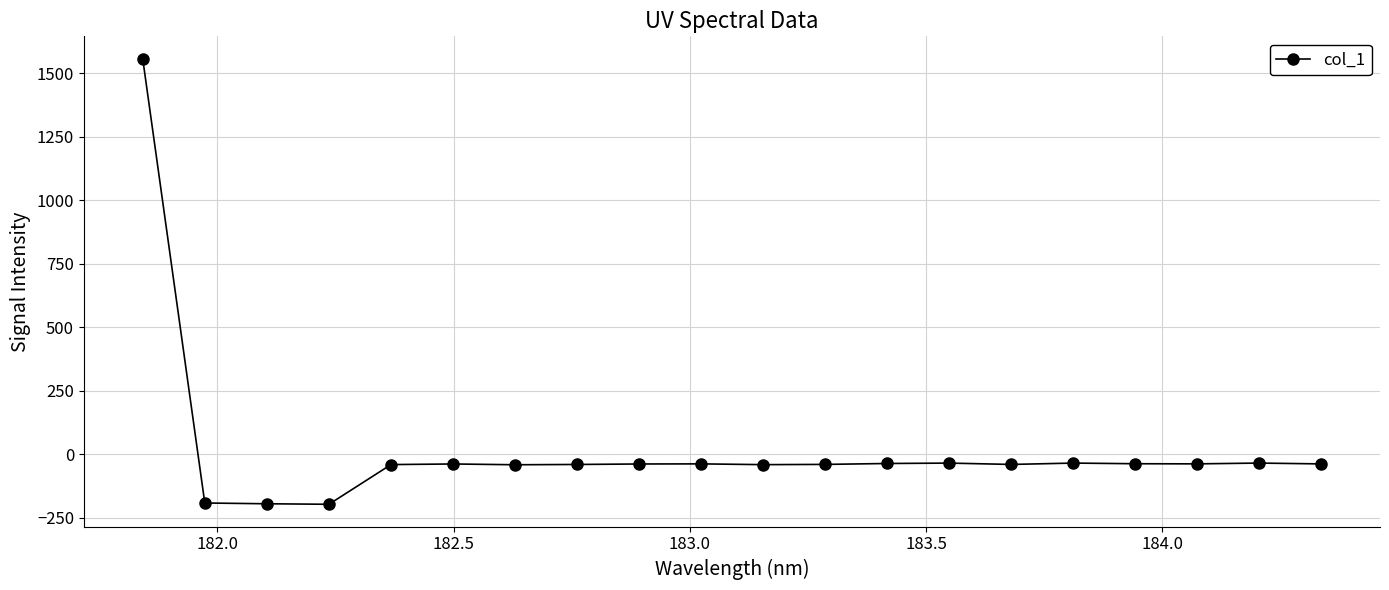

True or false: there are more than 0 points higher than both neighbors.

True